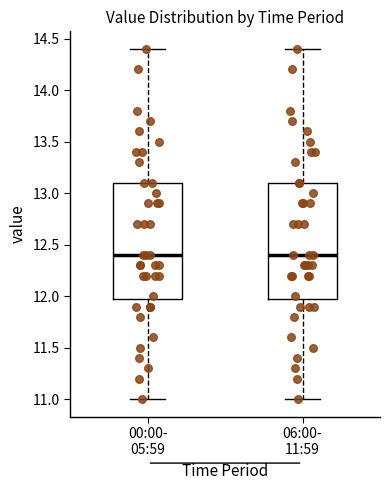

Reading left to right, transcribe this box plot: for each box, give where its median line is, the range the box spans, and where its two whiskers end, as read against the y-axis. The values are not printed on the chart, so give them approximately, as read against the axis.

00:00- 05:59: median 12.4, box 12.0 to 13.1, whiskers 11.0 to 14.4
06:00- 11:59: median 12.4, box 12.0 to 13.1, whiskers 11.0 to 14.4